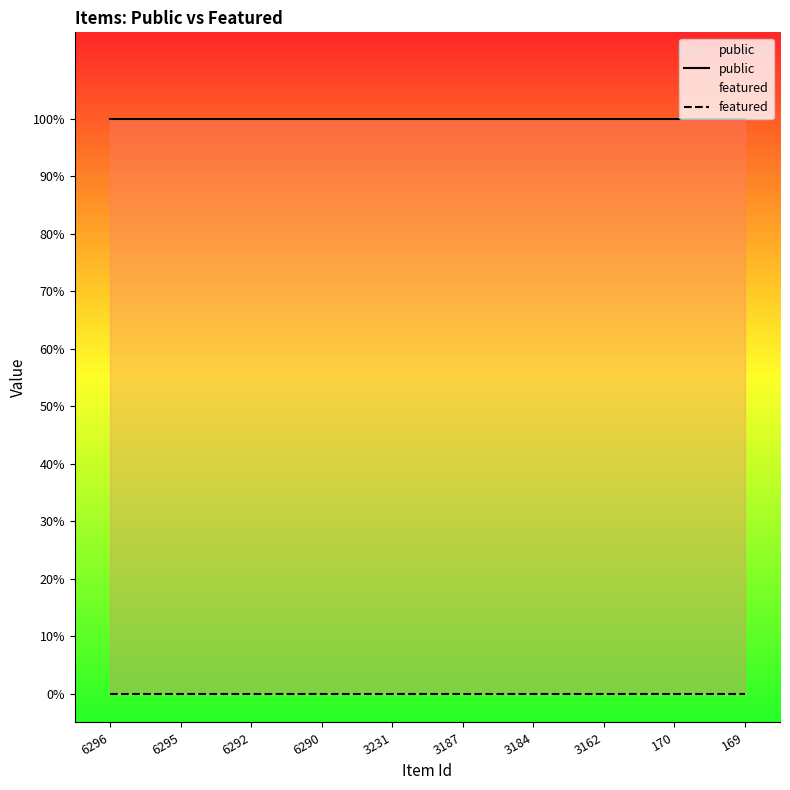

What is the spread (max minus min) of values at 6290?

1